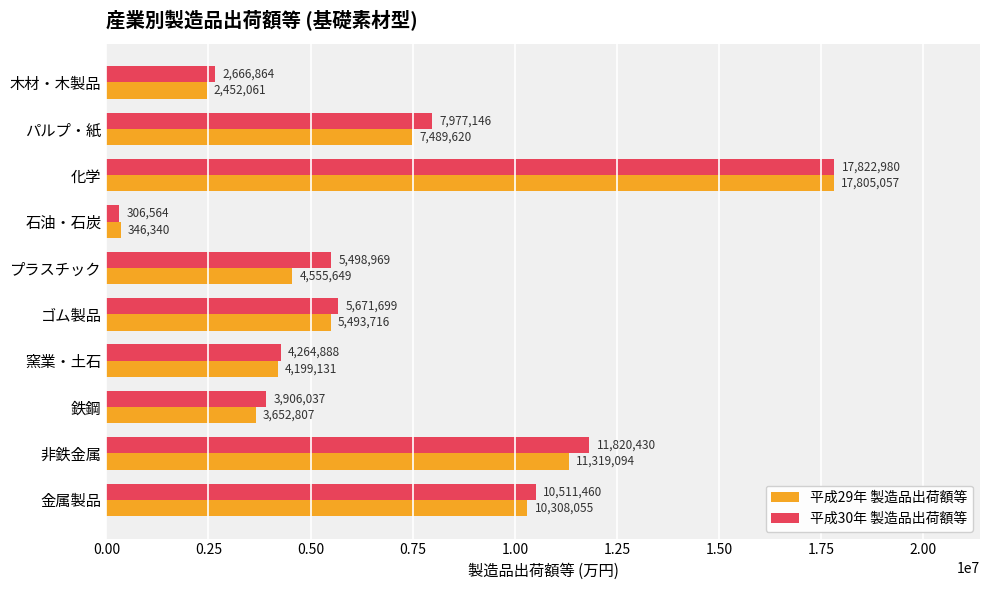

What are all the series names shown in the legend?

平成29年 製造品出荷額等, 平成30年 製造品出荷額等